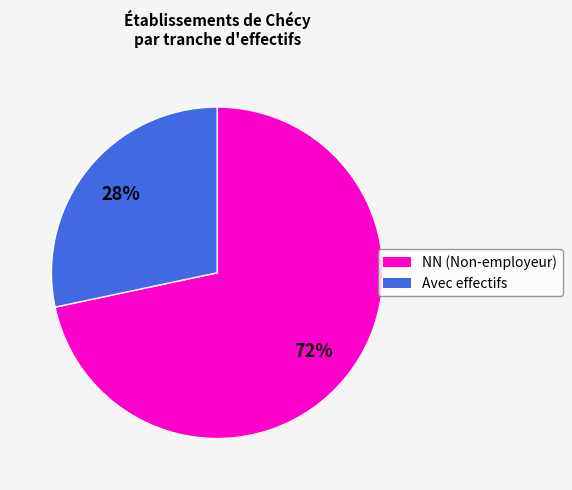

Is there any slice that represents more than half of the pie?

Yes